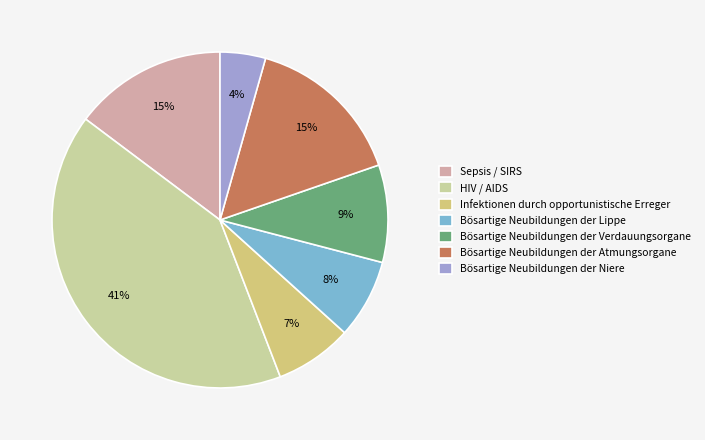

True or false: Infektionen durch opportunistische Erreger accounts for 7% of the total.

True